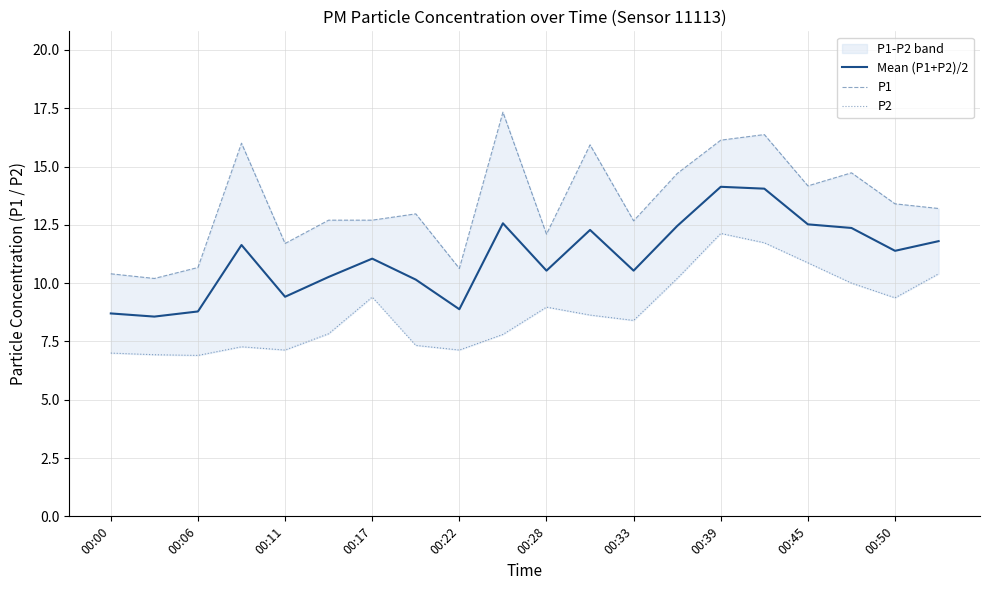

What is the greatest value displayed?

17.3